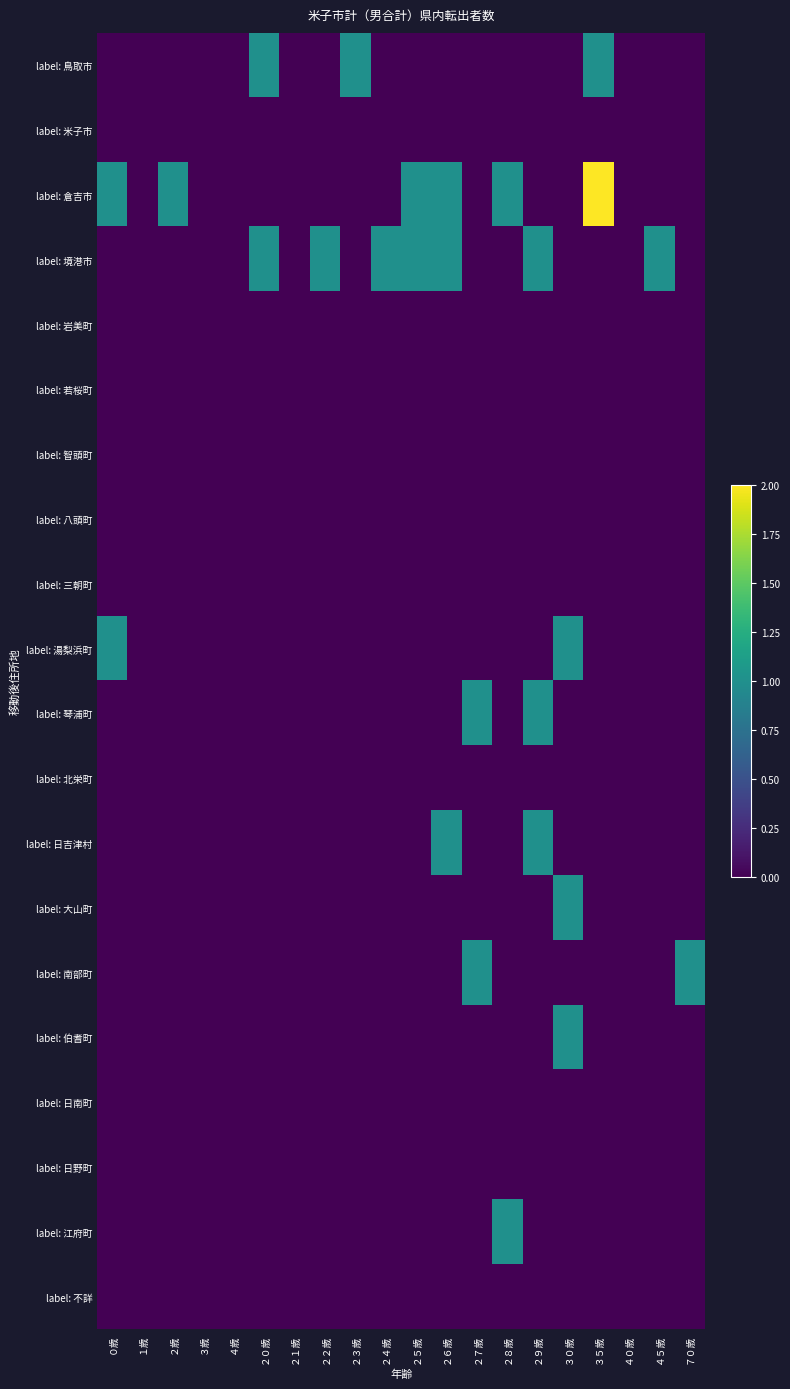

At ２７歳, list the series in order from largest to smallest.

label: 琴浦町, label: 南部町, label: 鳥取市, label: 米子市, label: 倉吉市, label: 境港市, label: 岩美町, label: 若桜町, label: 智頭町, label: 八頭町, label: 三朝町, label: 湯梨浜町, label: 北栄町, label: 日吉津村, label: 大山町, label: 伯耆町, label: 日南町, label: 日野町, label: 江府町, label: 不詳